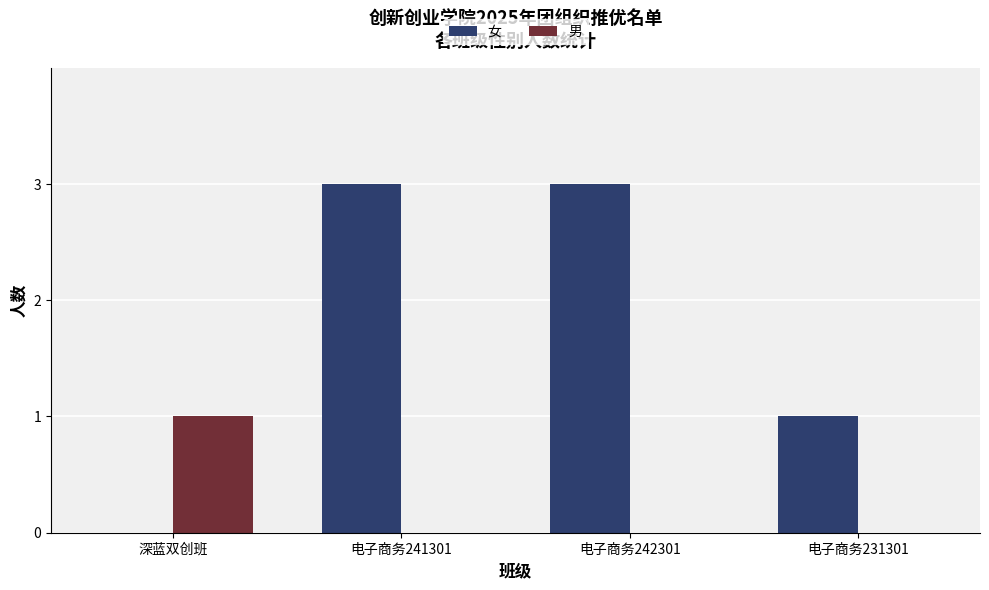

Which series changed the most between 深蓝双创班 and 电子商务242301?

女